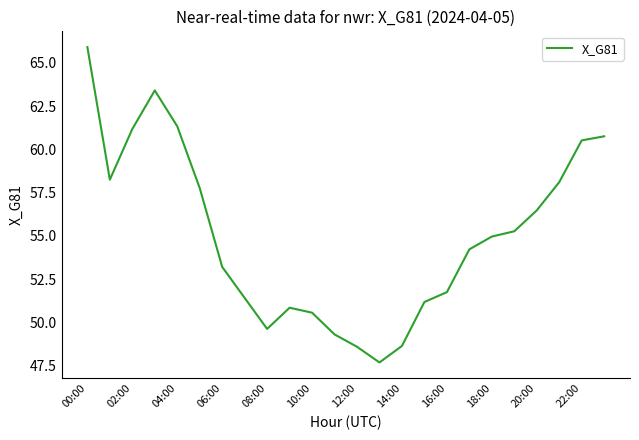

What is the smallest value displayed?

47.7